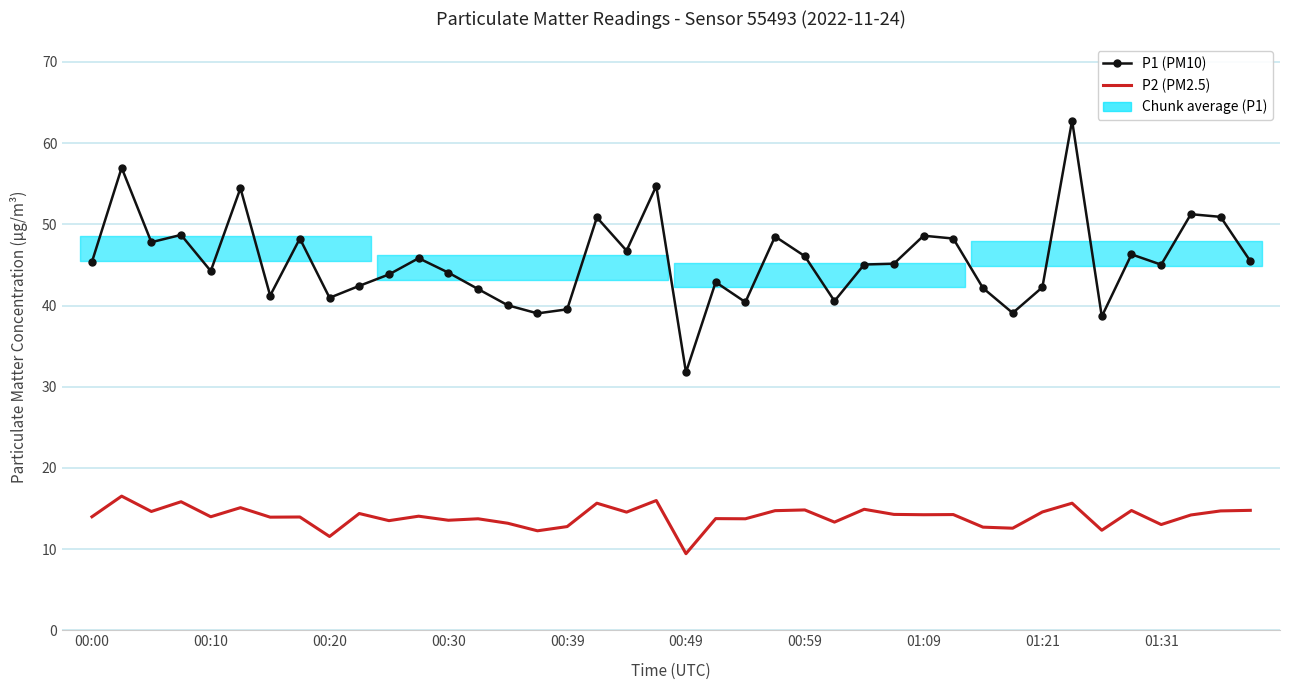

What is the average value of the P2 (PM2.5) series?

14.0